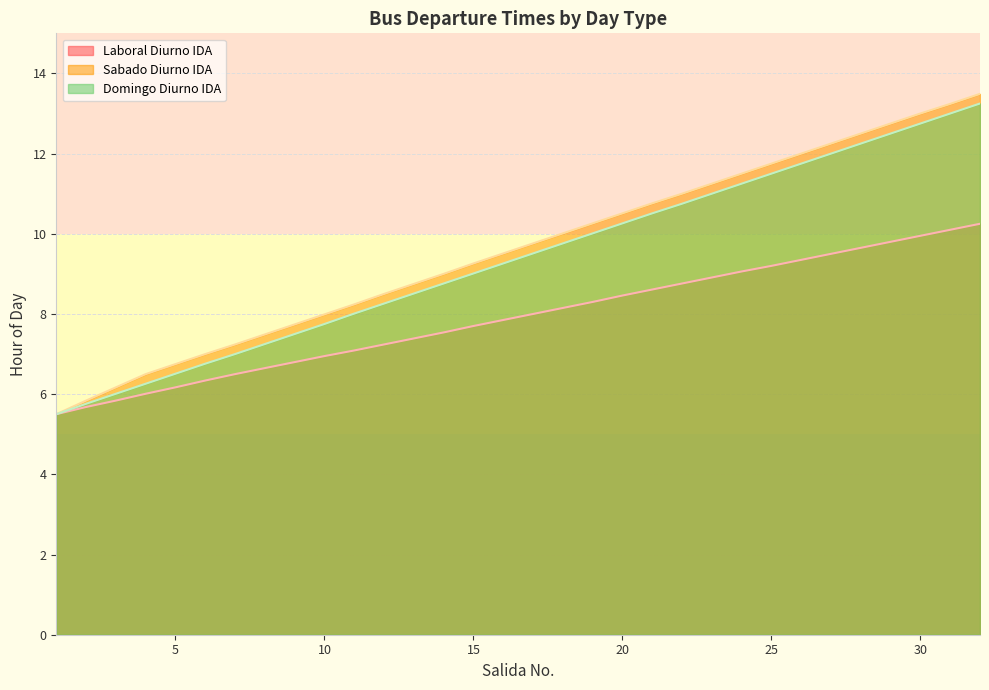

Between 19 and 9, which is larger?

19